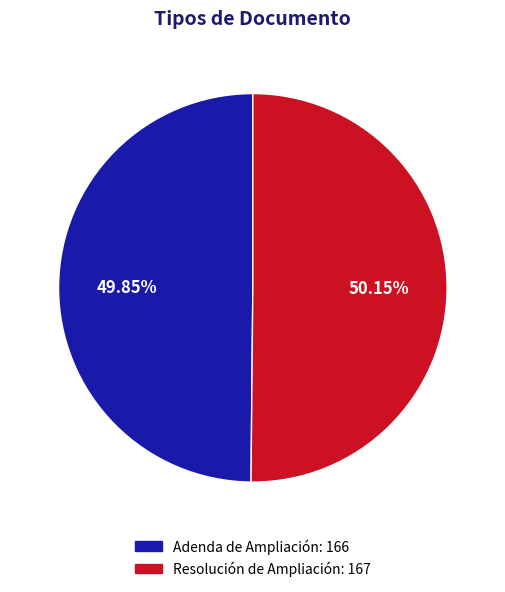

To the nearest percent, what percentage of the pie is Resolución de Ampliación?

50%